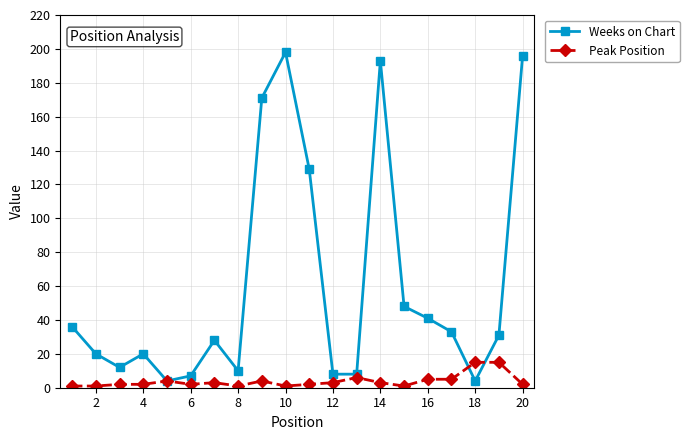

What are all the series names shown in the legend?

Weeks on Chart, Peak Position